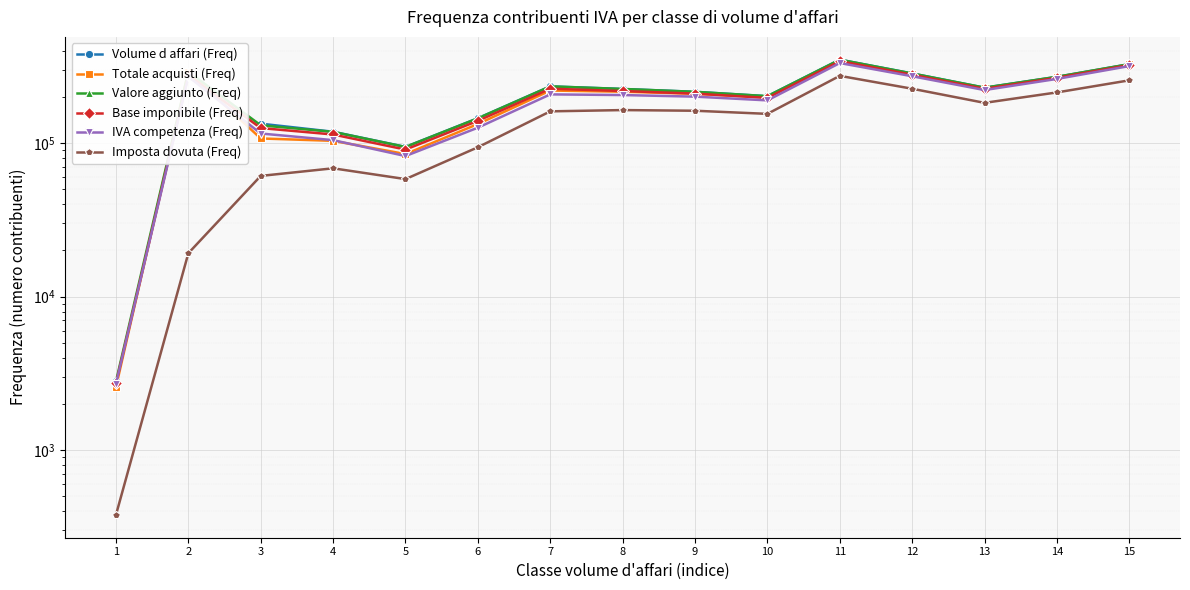

Which has a higher value, 13 or 14?

14